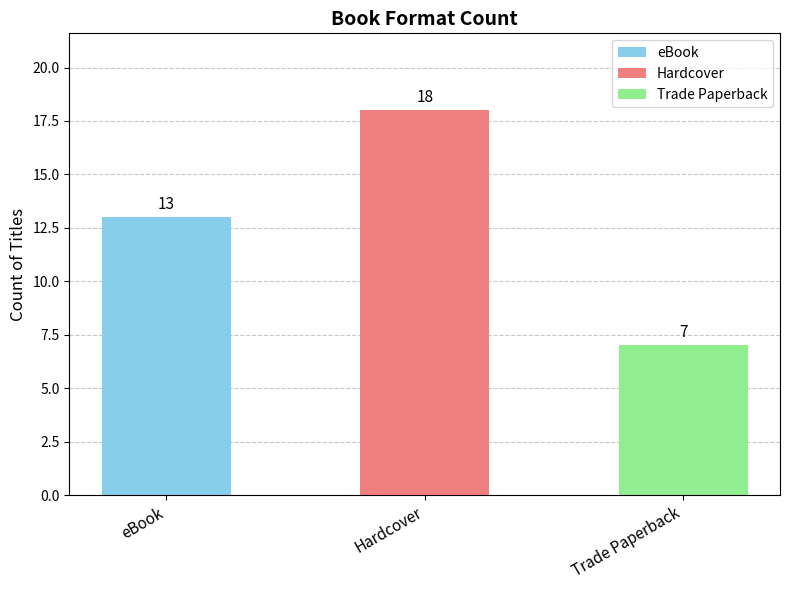

Which category has the lowest value across all series?

Trade Paperback